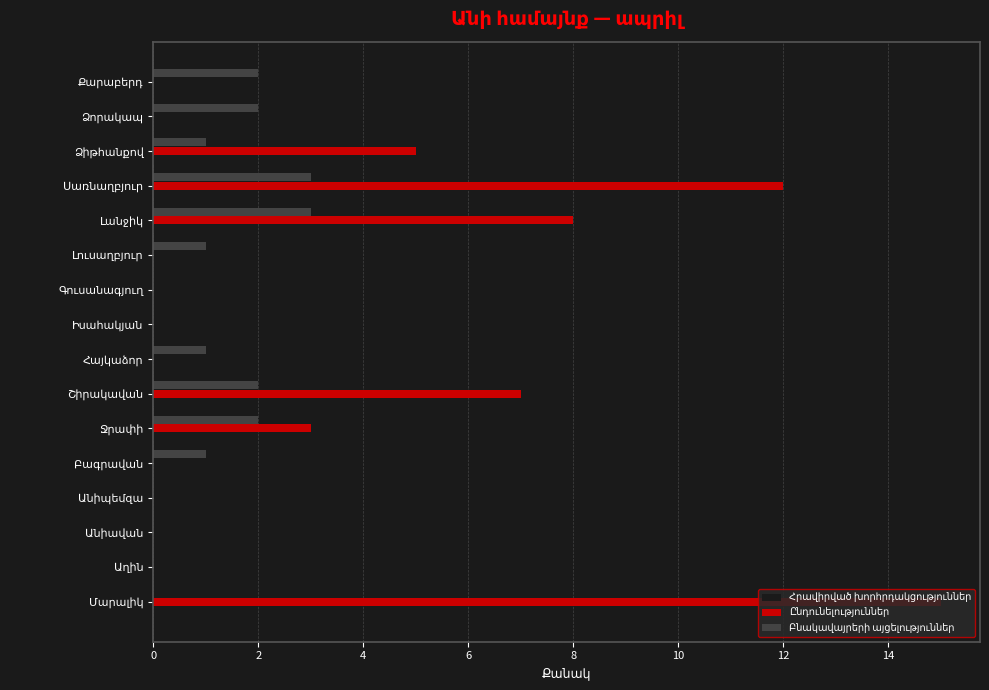

What is the greatest value displayed?

15